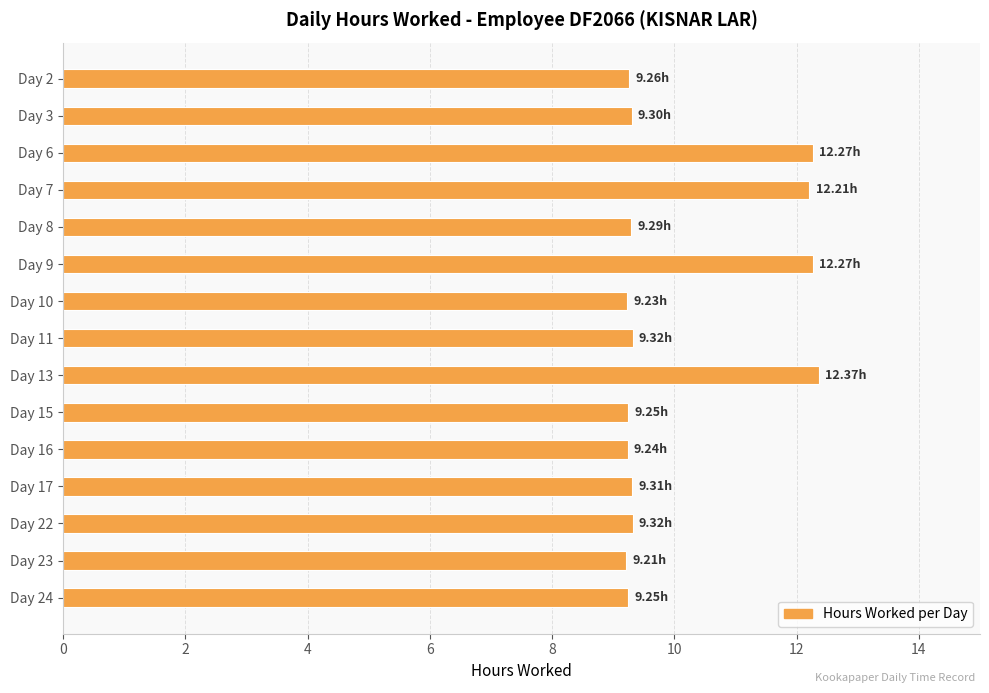

Approximately how many times larger is the value at Day 17 compared to Day 13?

0.8